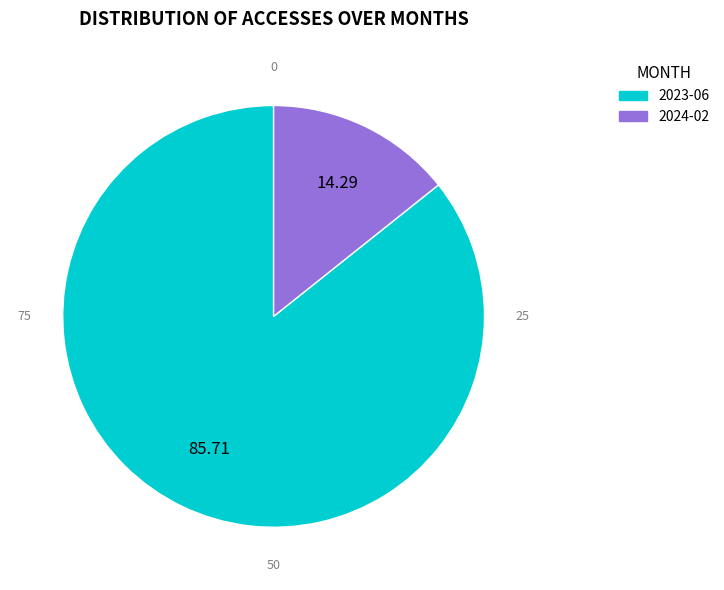

What is the ratio of the value at 2024-02 to the value at 2023-06?

0.2